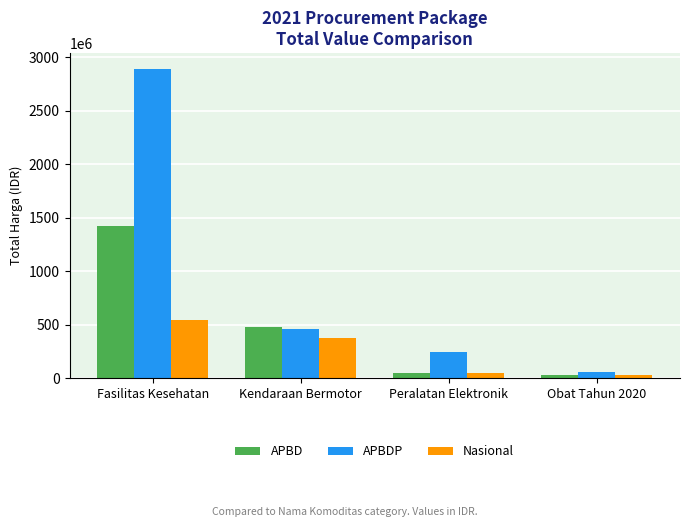

What is the sum of all APBD values?

1987197940